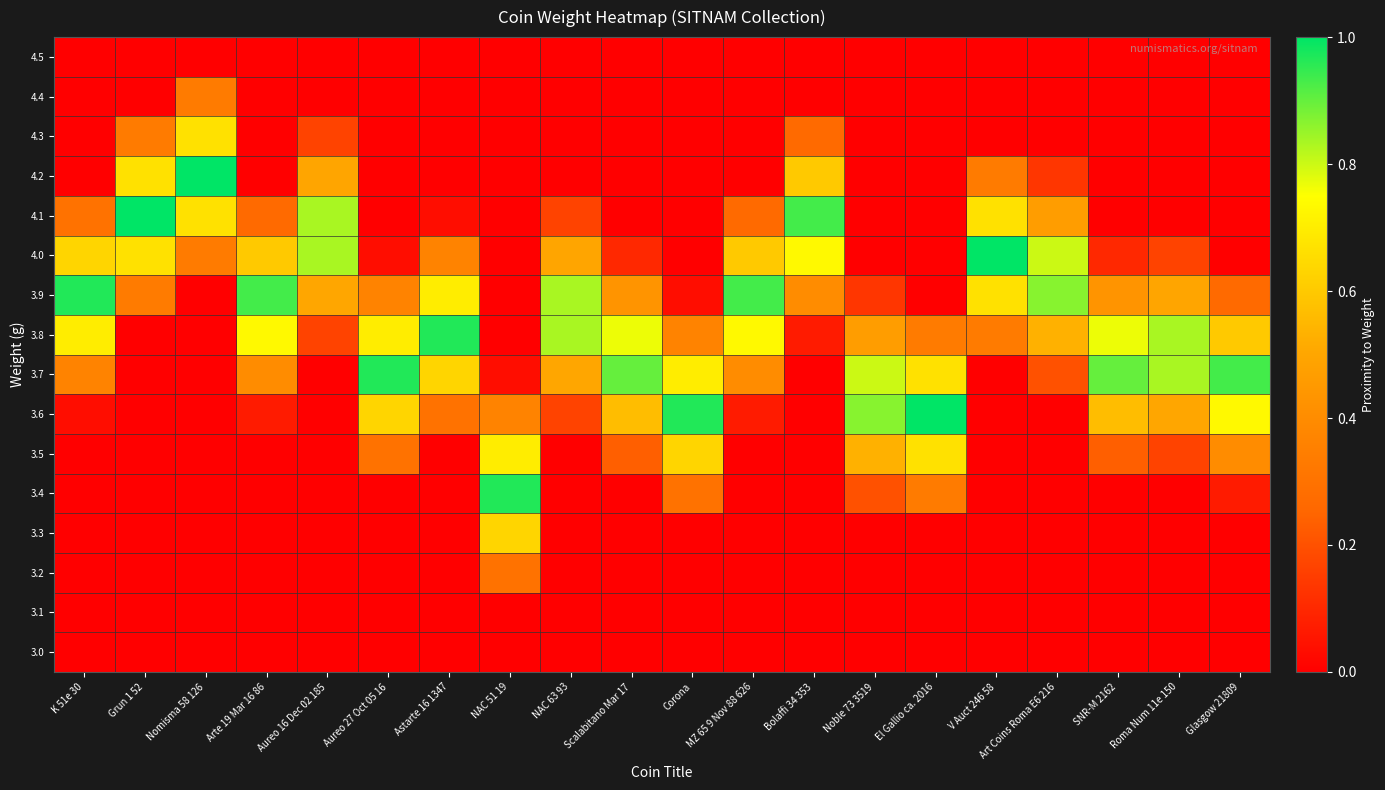

How many series are shown in this chart?

16